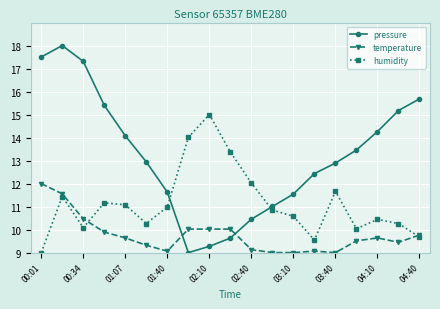

What is the value of the humidity point at the 12th from the left?

10.8